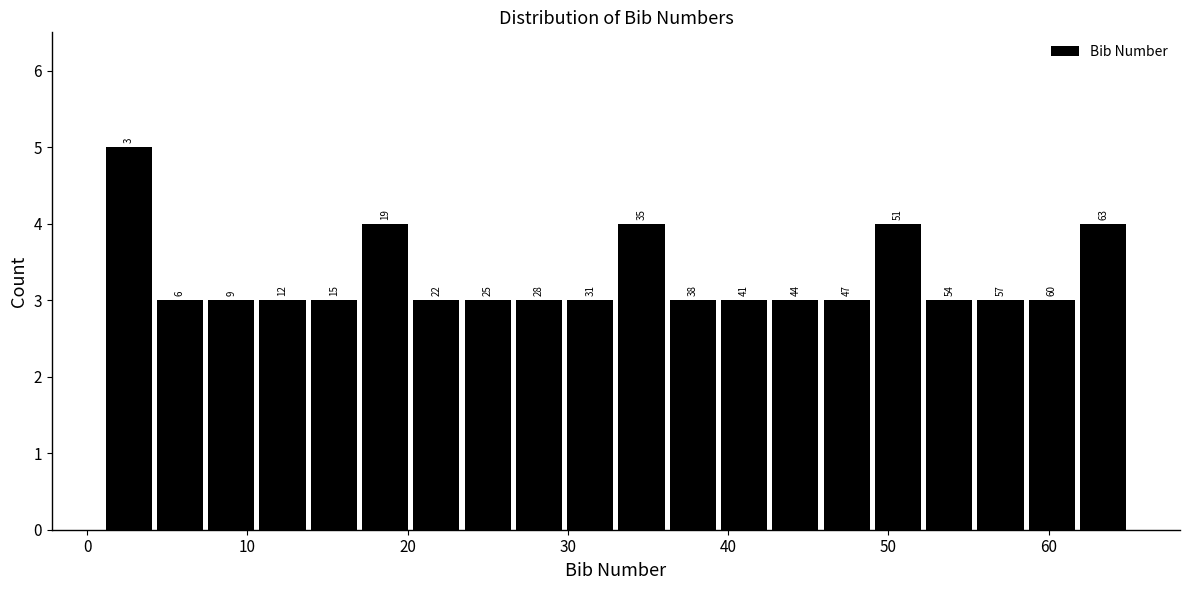

Around what value on the x-axis is the tallest bar? Give the approximate position of its centre, as read against the axis.

3